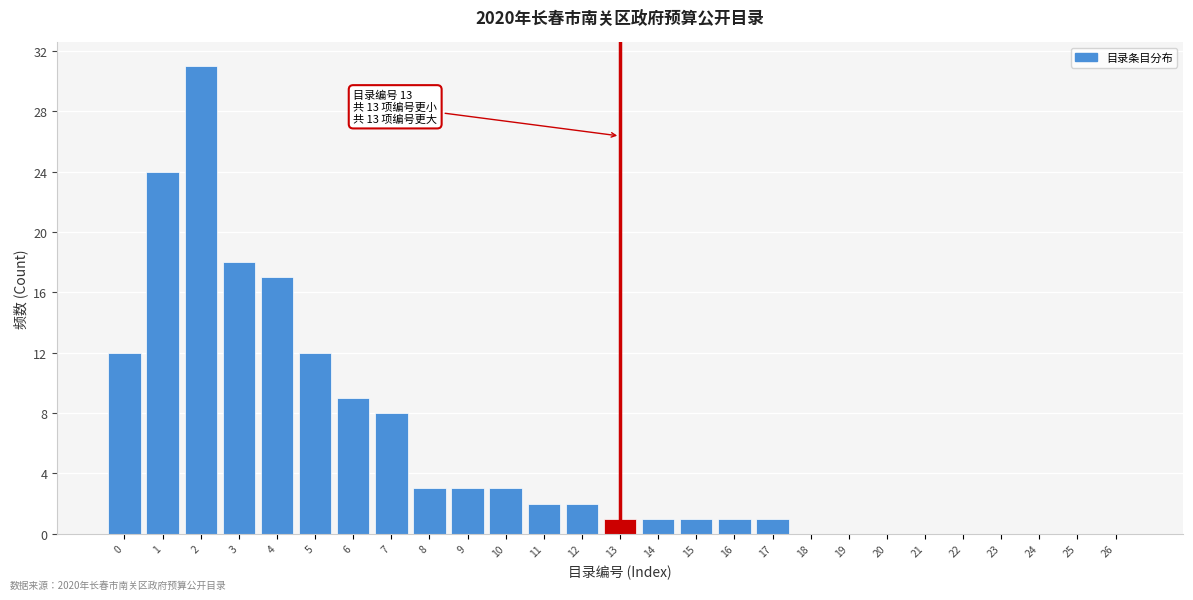

Reading left to right, list all the values displayed in this chart.

0=12	1=24	2=31	3=18	4=17	5=12	6=9	7=8	8=3	9=3	10=3	11=2	12=2	13=1	14=1	15=1	16=1	17=1	18=0	19=0	20=0	21=0	22=0	23=0	24=0	25=0	26=0